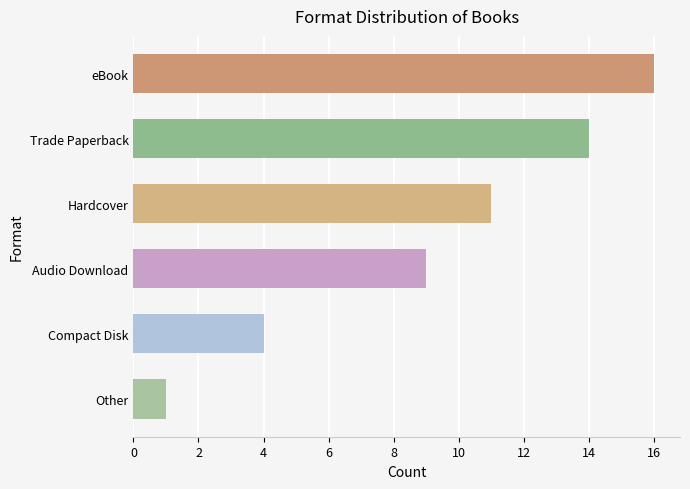

List the labels in order of value, smallest first.

Other, Compact Disk, Audio Download, Hardcover, Trade Paperback, eBook